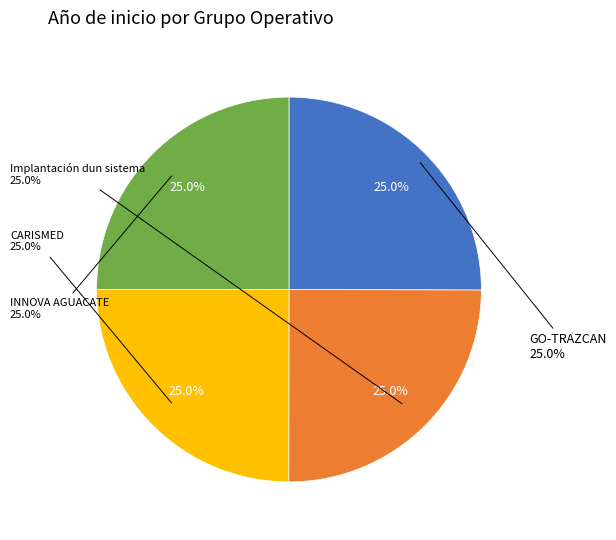

True or false: GO-TRAZCAN accounts for 34% of the total.

False